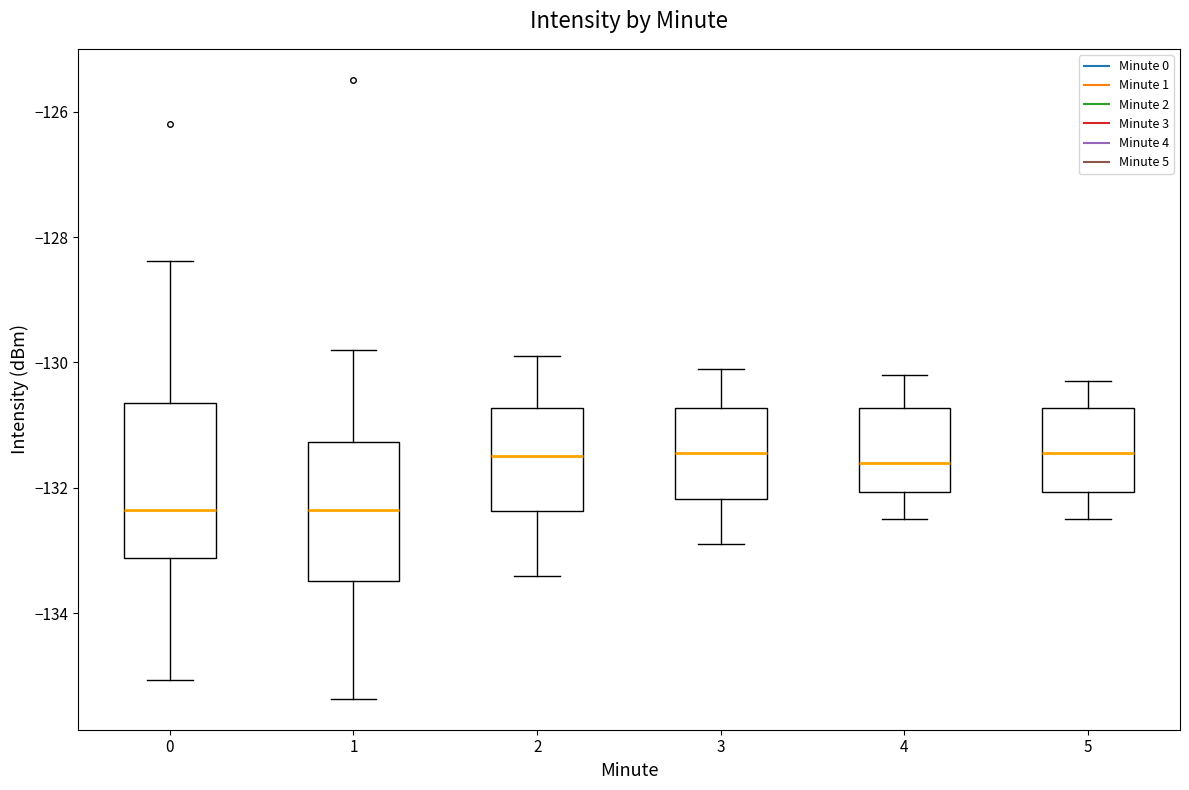

Where is the lower edge of the box at x = 4 on the y-axis? The values are not printed on the chart, so give them approximately, as read against the axis.

-132.0